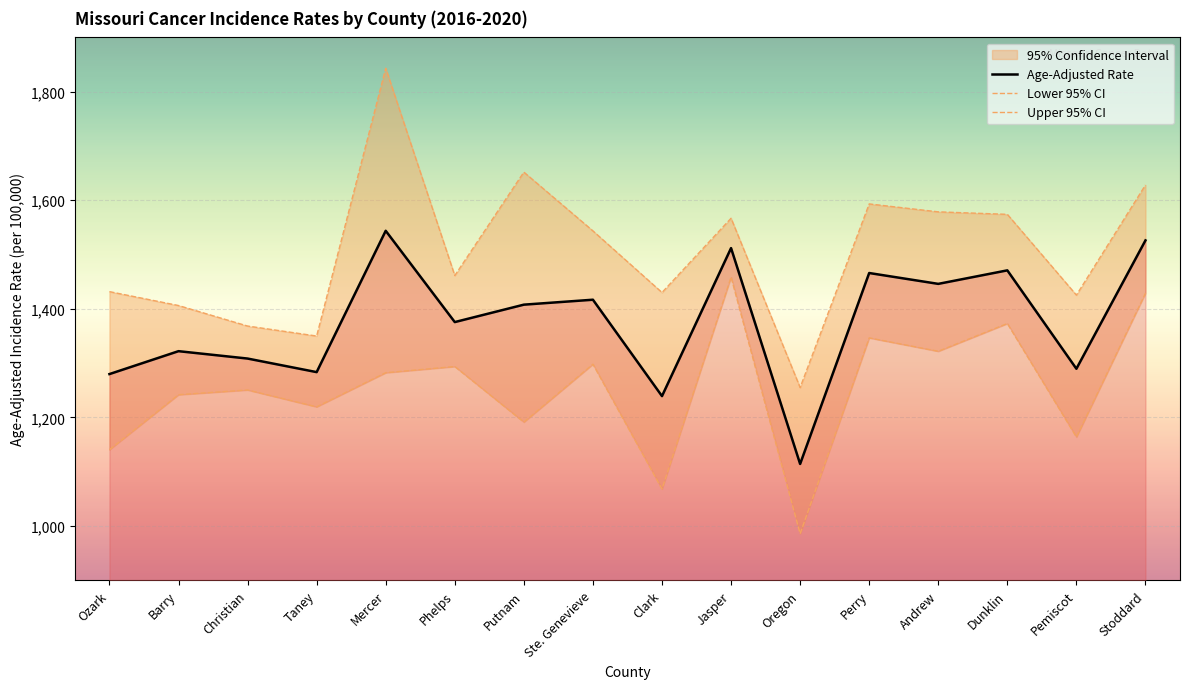

At how many categories does at least one series exceed 1397?

13